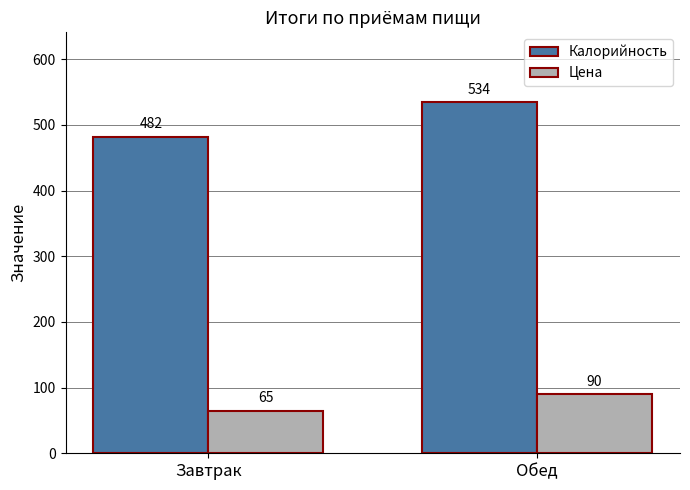

What is the difference between the highest and lowest values at Завтрак?

417